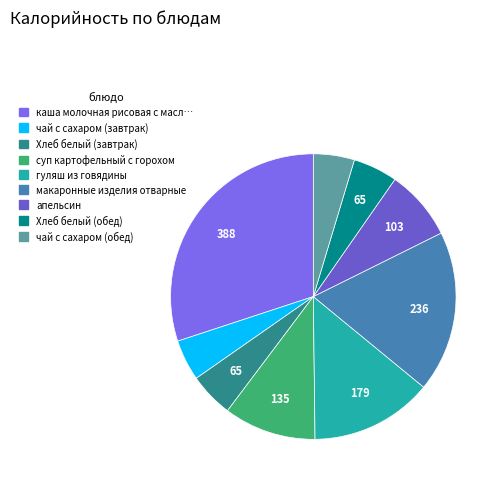

Count the number of slices in the pie.

9